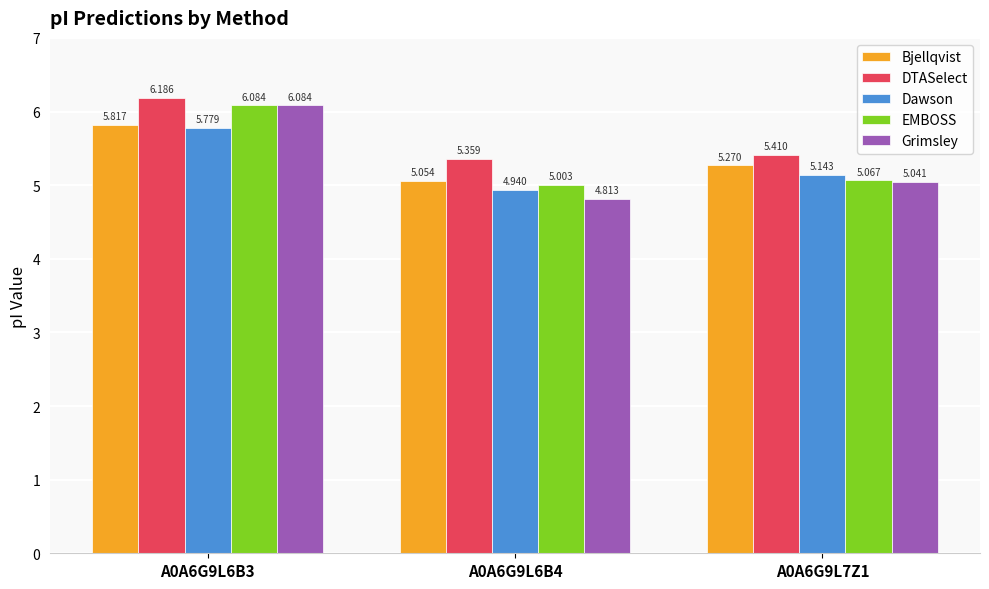

Are the bars grouped side by side (vs. stacked)?

Yes